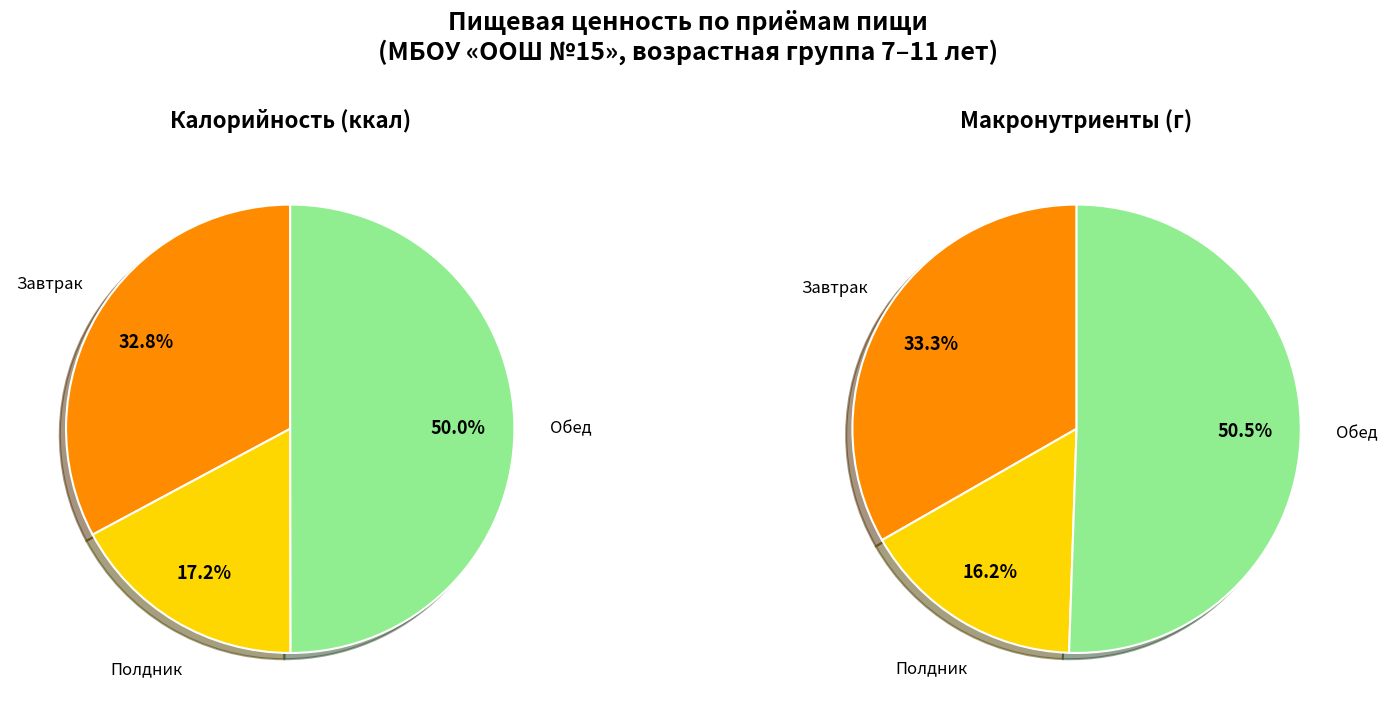

What percentage do Завтрак and Полдник together represent?

50.0%